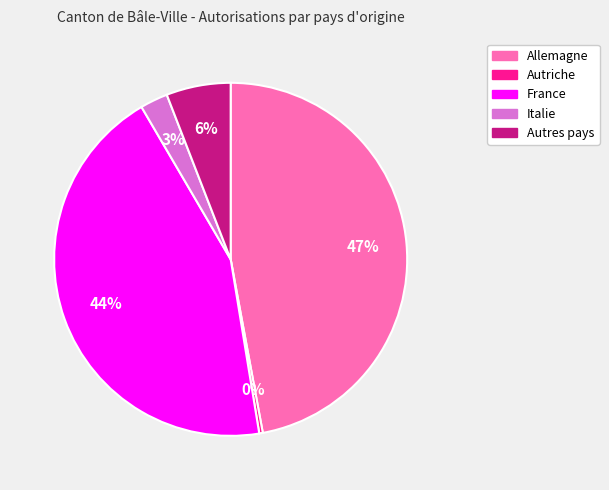

How many segments does this pie chart have?

5